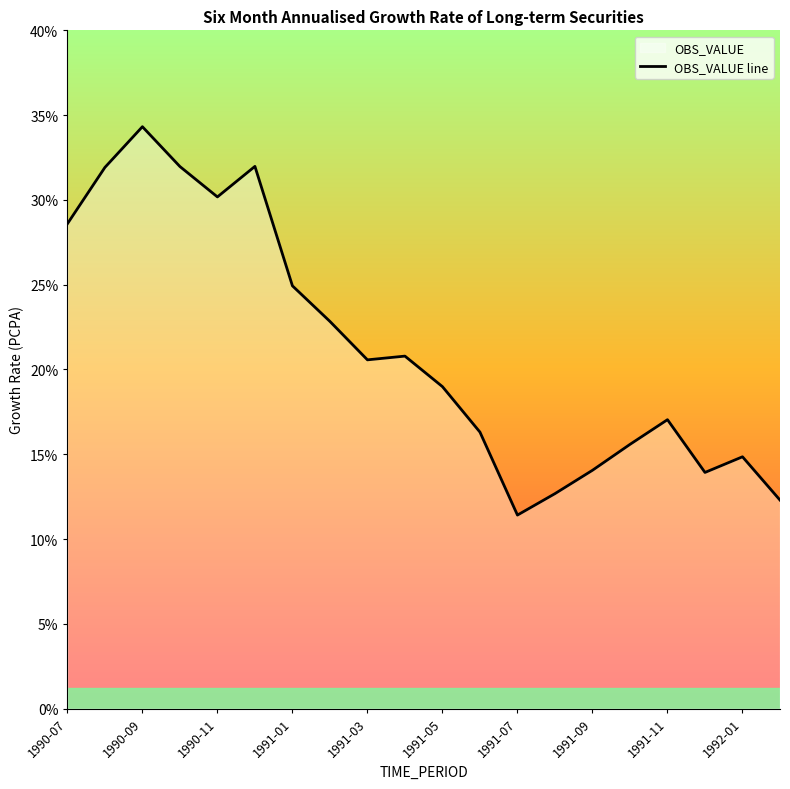

What is the ratio of the value at 1991-03 to the value at 1990-11?

0.7